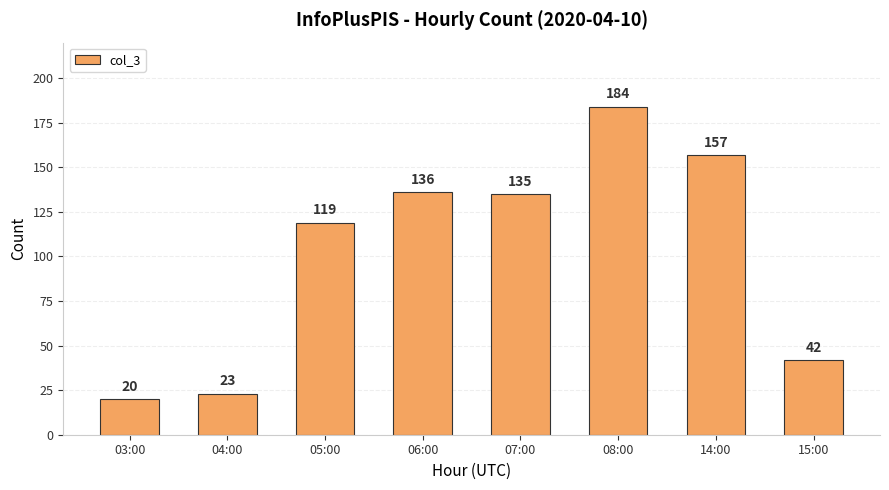

Rank the categories by value from highest to lowest.

08:00, 14:00, 06:00, 07:00, 05:00, 15:00, 04:00, 03:00